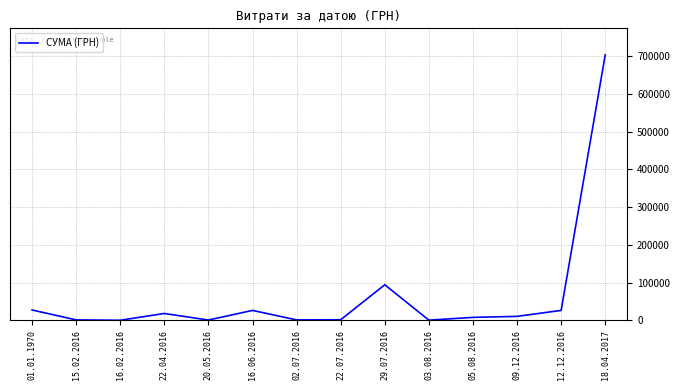

What is the ratio of the value at 12.12.2016 to the value at 29.07.2016?

0.3